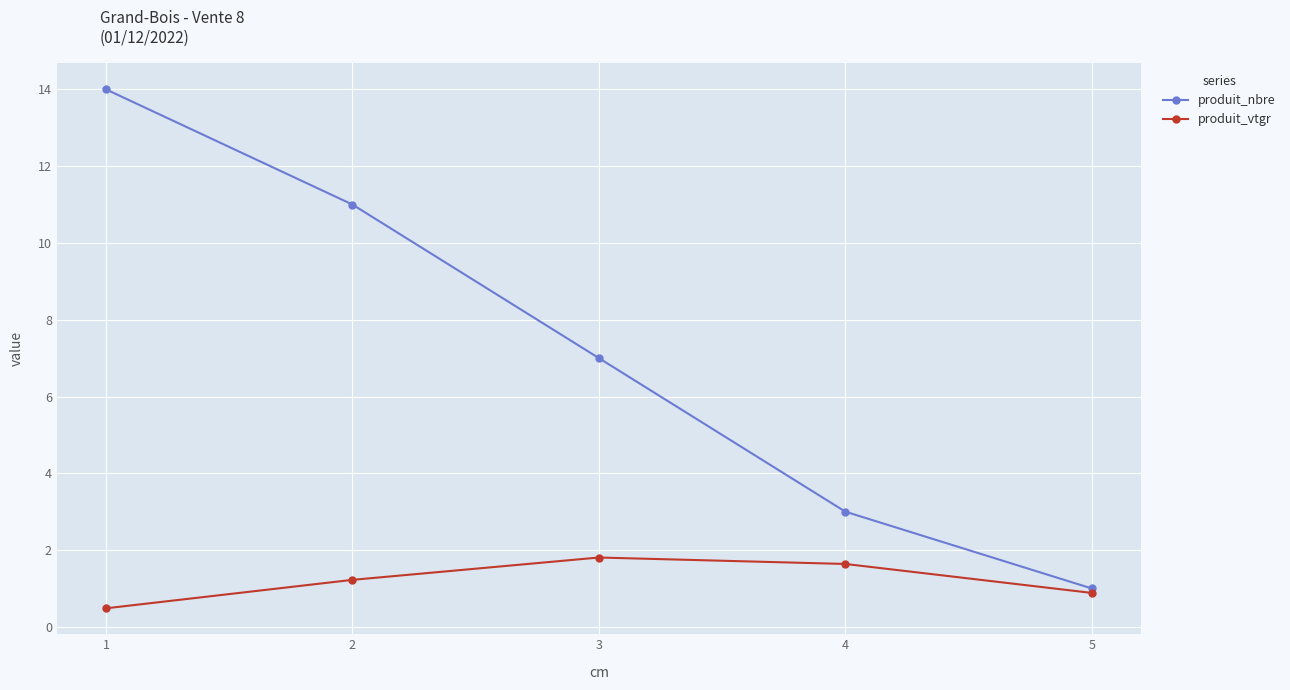

Reading left to right, transcribe all the data shown in this chart.

produit_nbre: 14.0	11.0	7.0	3.0	1.0
produit_vtgr: 0.5	1.2	1.8	1.6	0.9